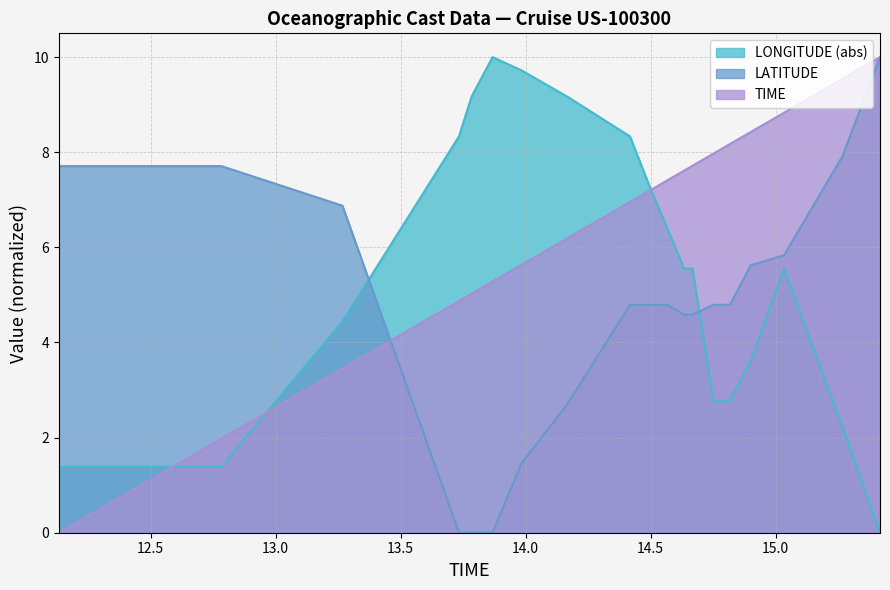

What is the average value of the LATITUDE series?

4.7